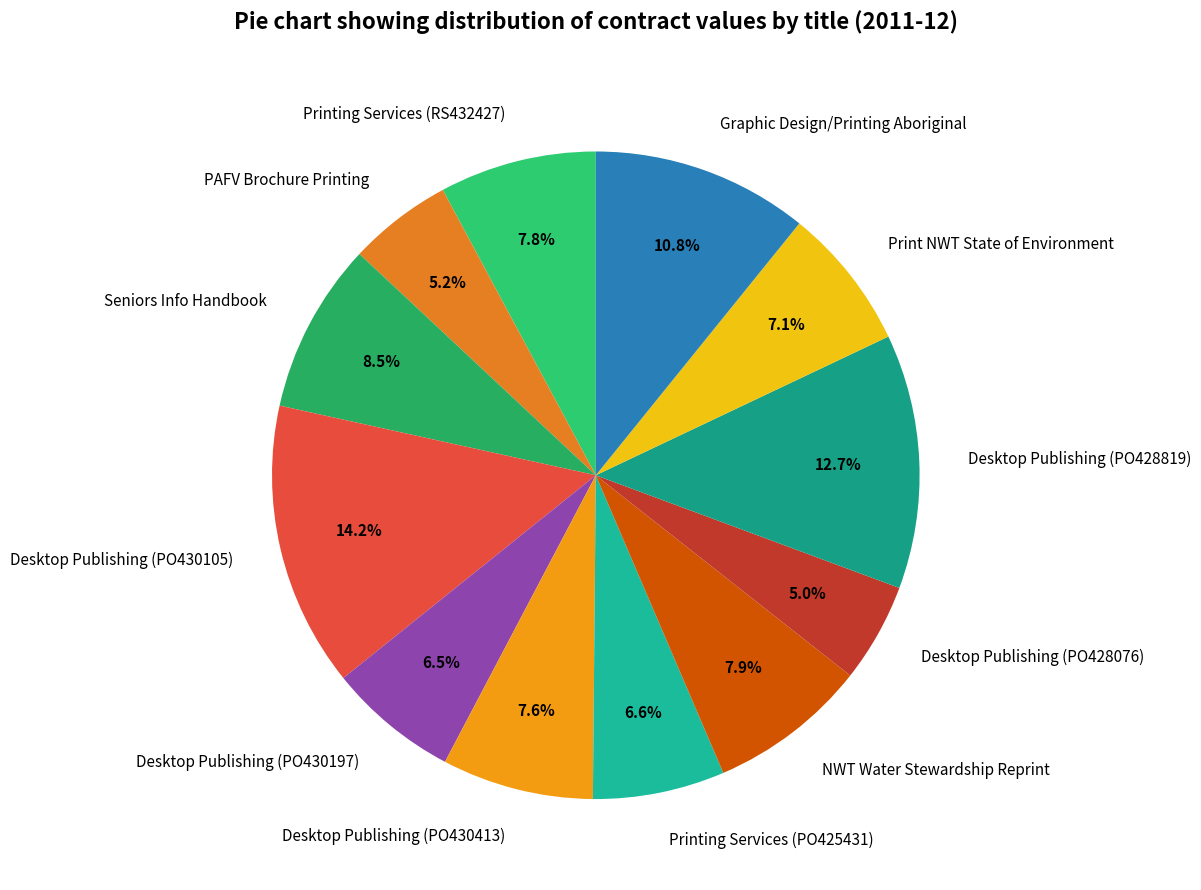

To the nearest percent, what is the average slice percentage?

8%